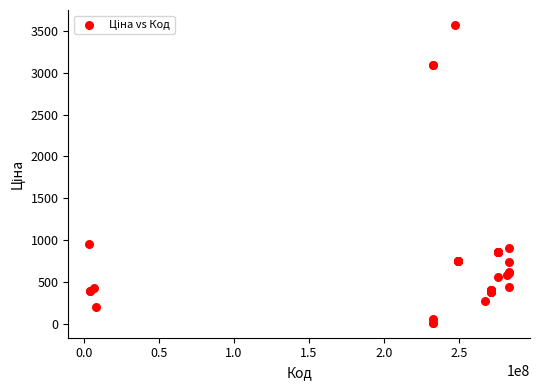

What Y value in the scatter plot is closest to 1792?

954.6